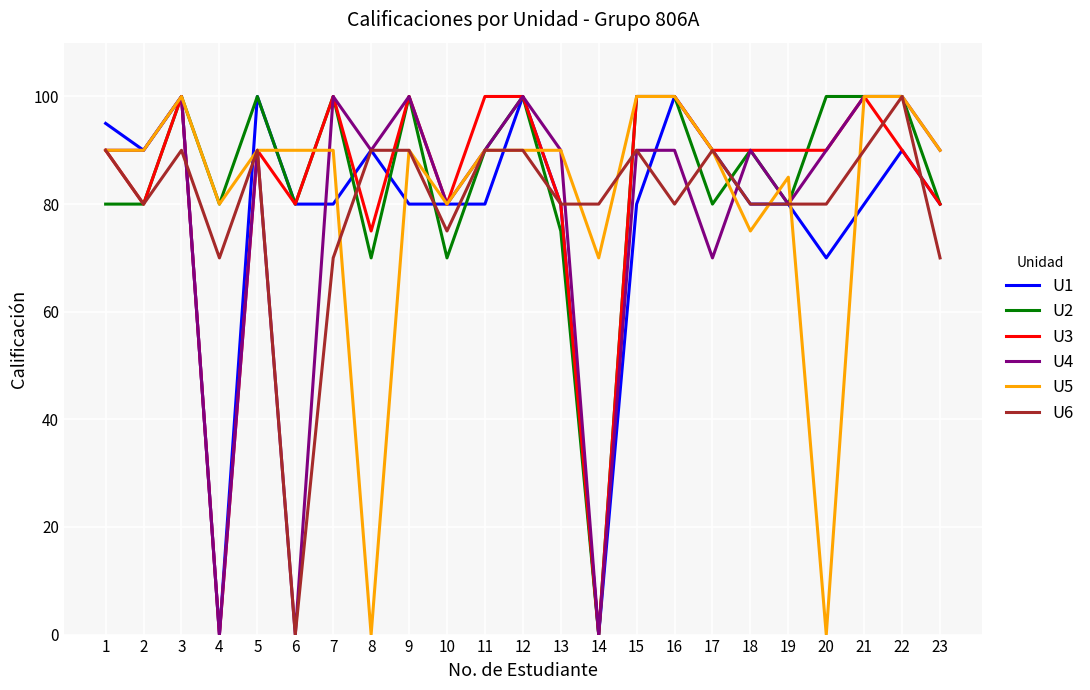

What is the difference between the maximum and minimum values in the U1 series?

100